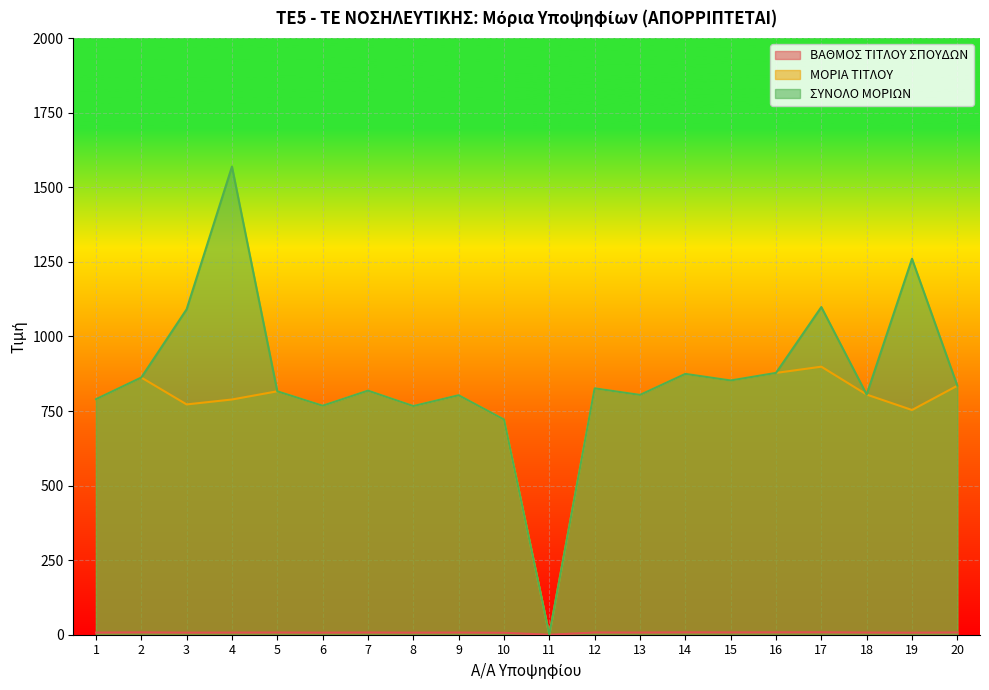

What is the difference between the maximum and second lowest values in the ΜΟΡΙΑ ΤΙΤΛΟΥ series?

177.1